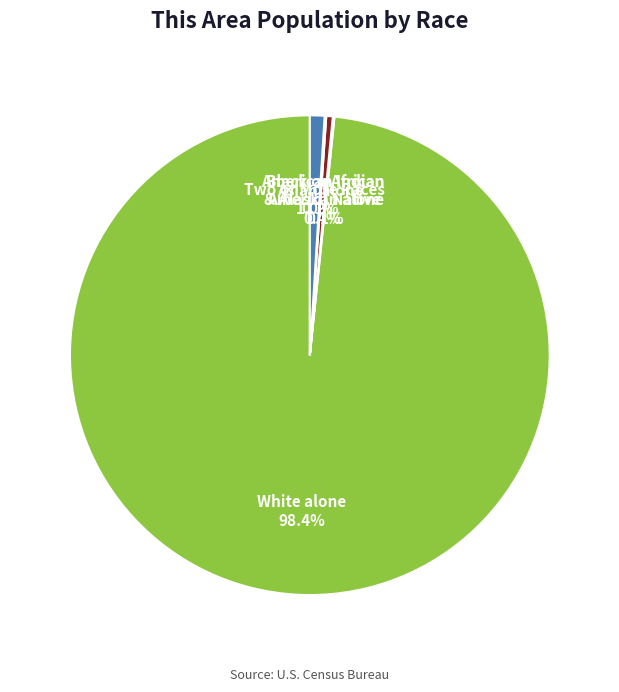

What portion of the pie excludes American Indian & Alaska Native?

99.6%